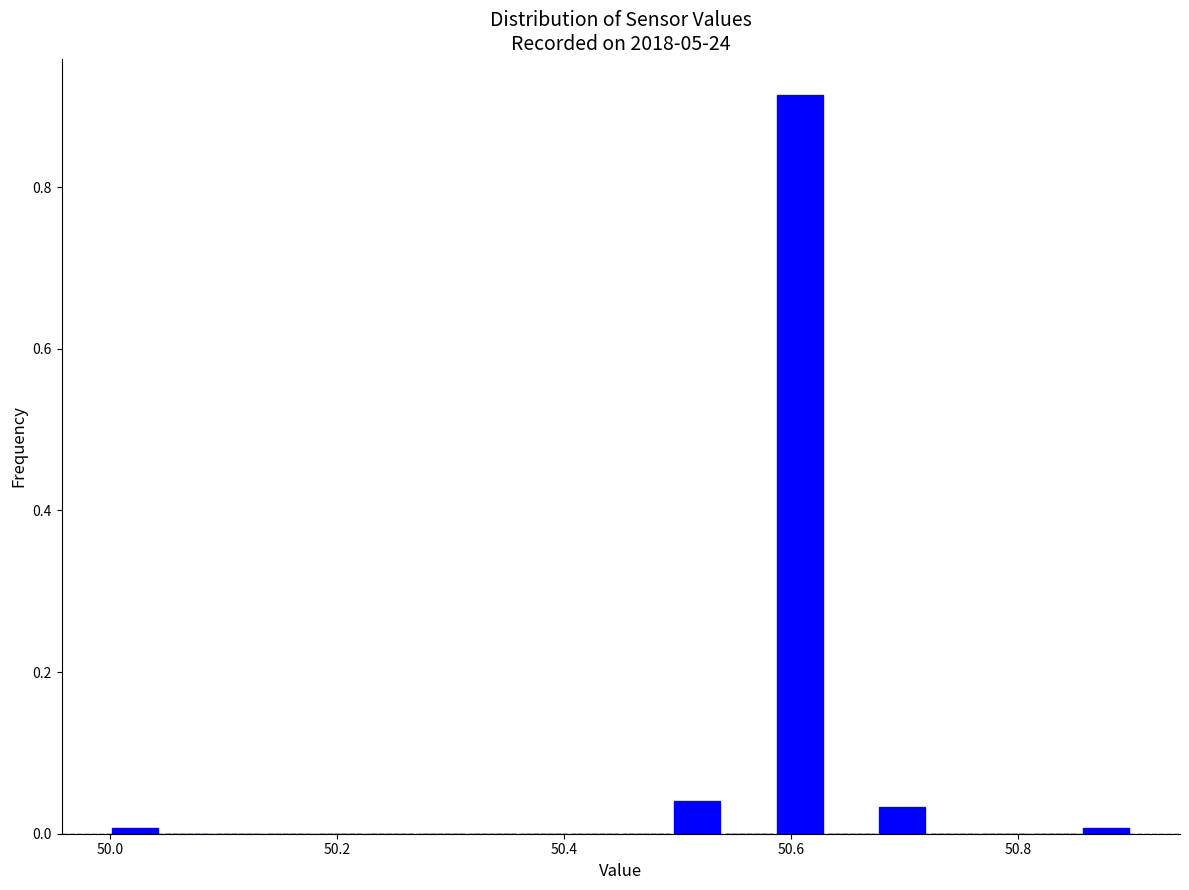

Around what value on the x-axis is the tallest bar? Give the approximate position of its centre, as read against the axis.

50.60